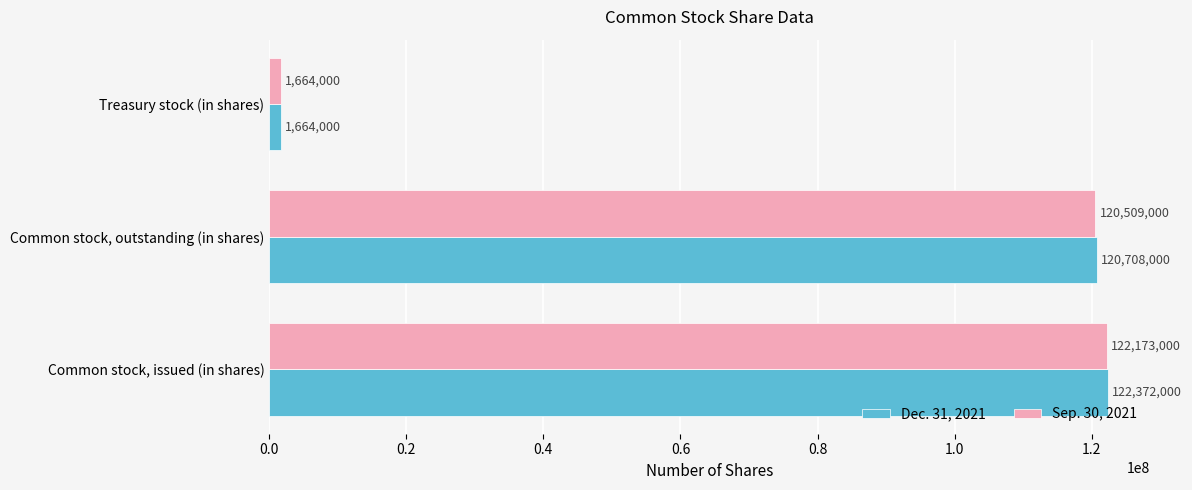

True or false: Sep. 30, 2021 has a value of 1664000 at Treasury stock (in shares).

True